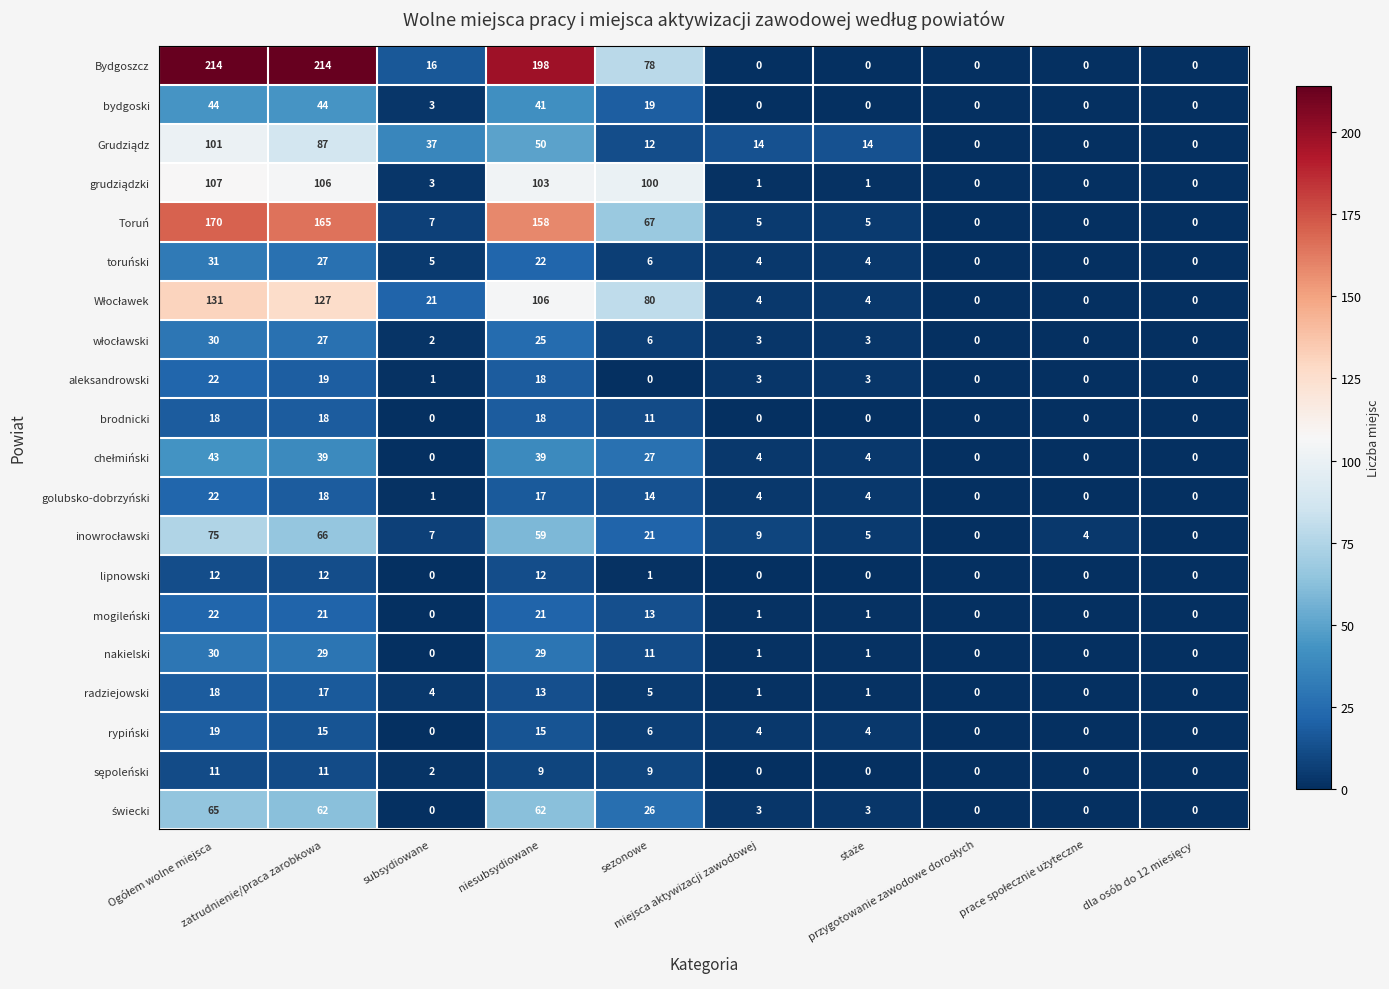

How many data points does each series have?

10